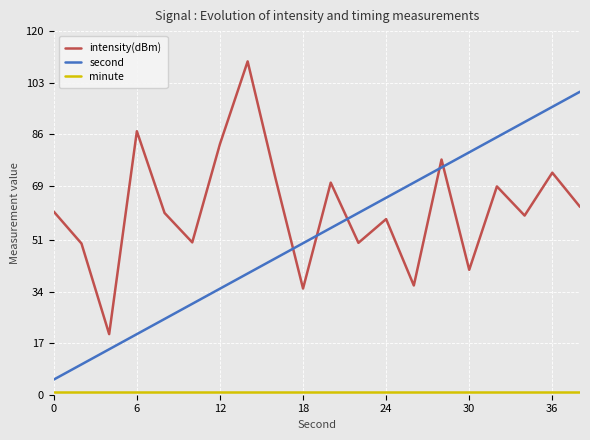

Which series has the widest spread of values?

second